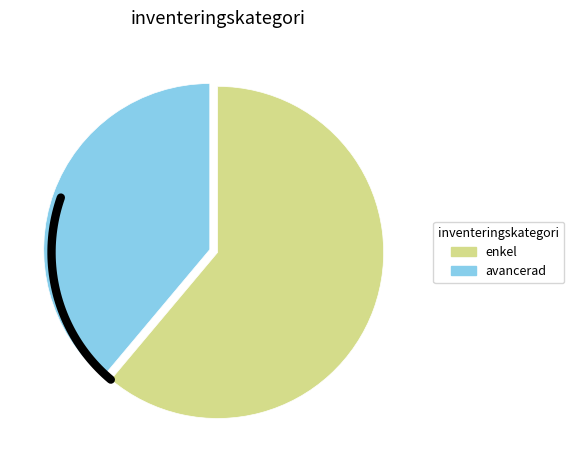

Which slice represents more than half of the pie?

enkel